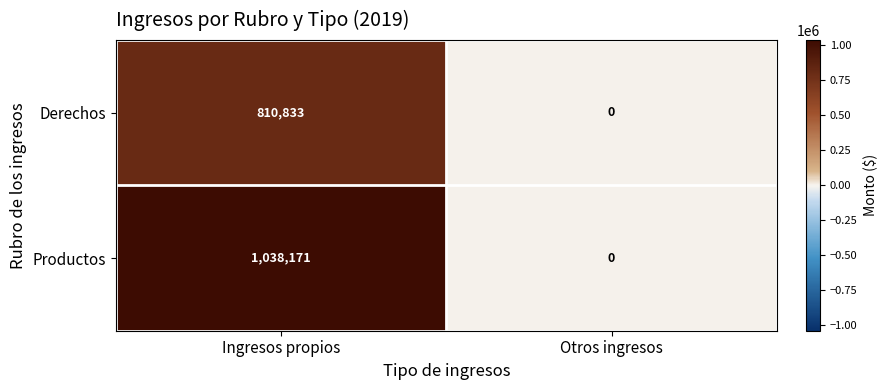

Which label corresponds to the smallest value in the chart?

Otros ingresos